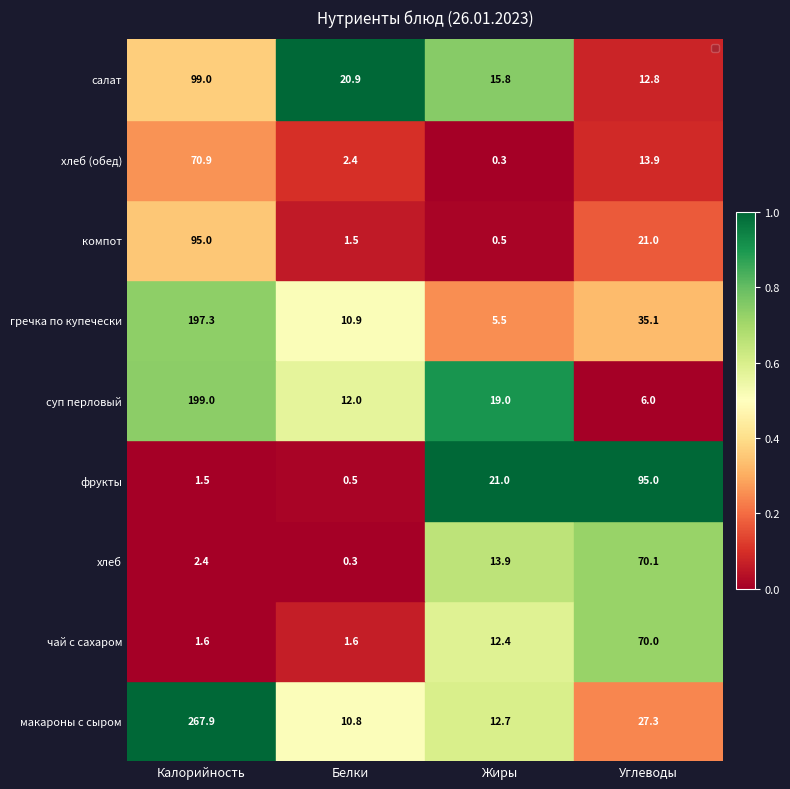

What is the difference between the highest and lowest values at Белки?

20.6